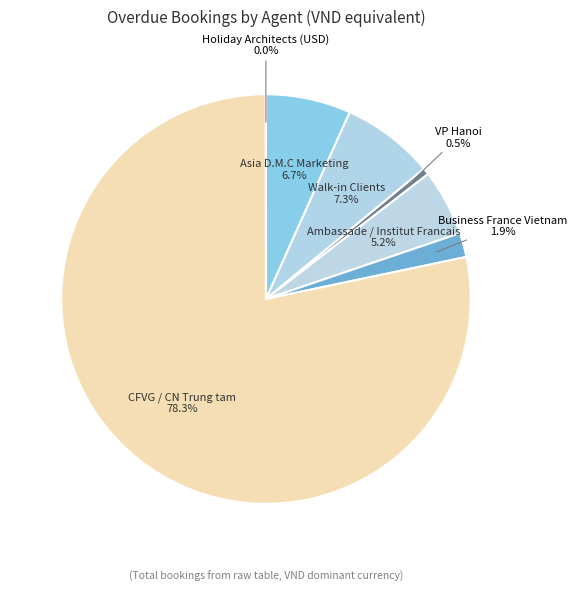

Is Asia D.M.C Marketing the majority of the pie?

No